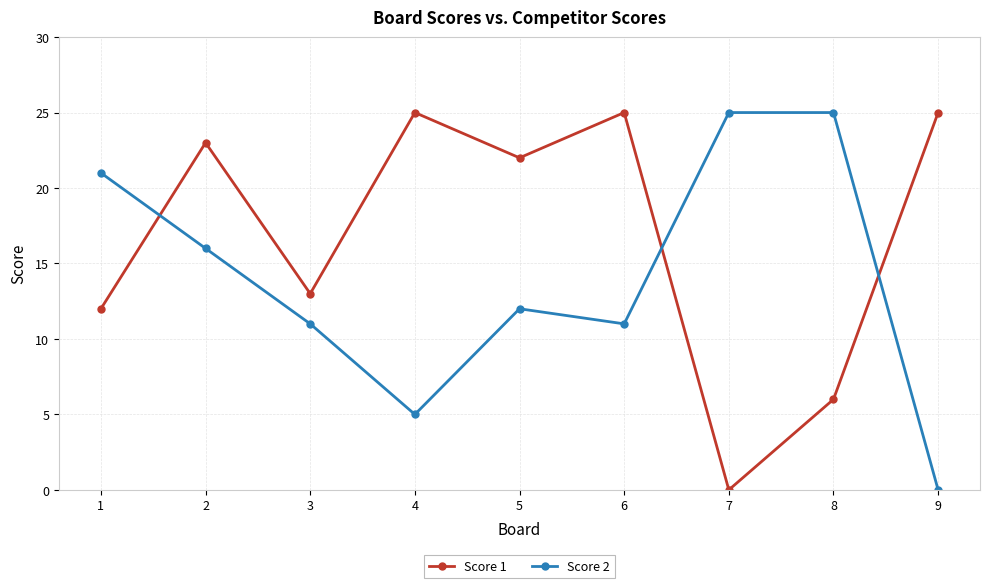

Reading left to right, what are all the values shown in this chart?

Score 1: 1=12	2=23	3=13	4=25	5=22	6=25	7=0	8=6	9=25
Score 2: 1=21	2=16	3=11	4=5	5=12	6=11	7=25	8=25	9=0